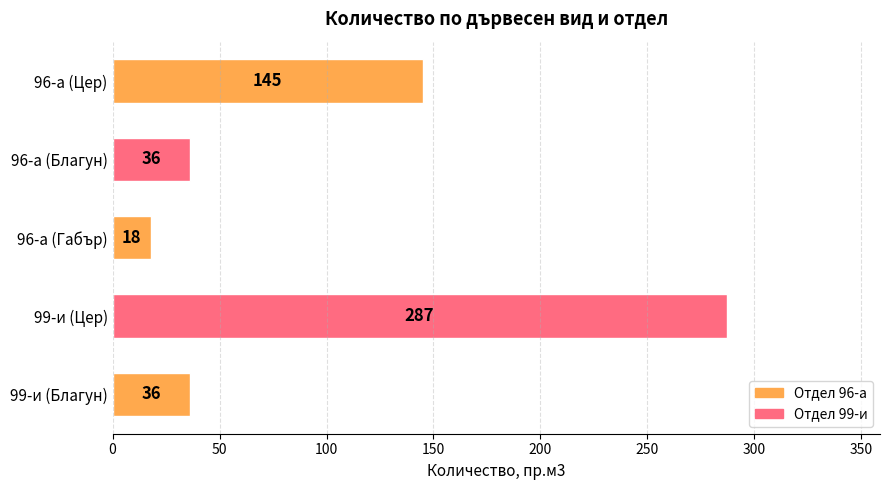

What is the maximum value shown in the chart?

287